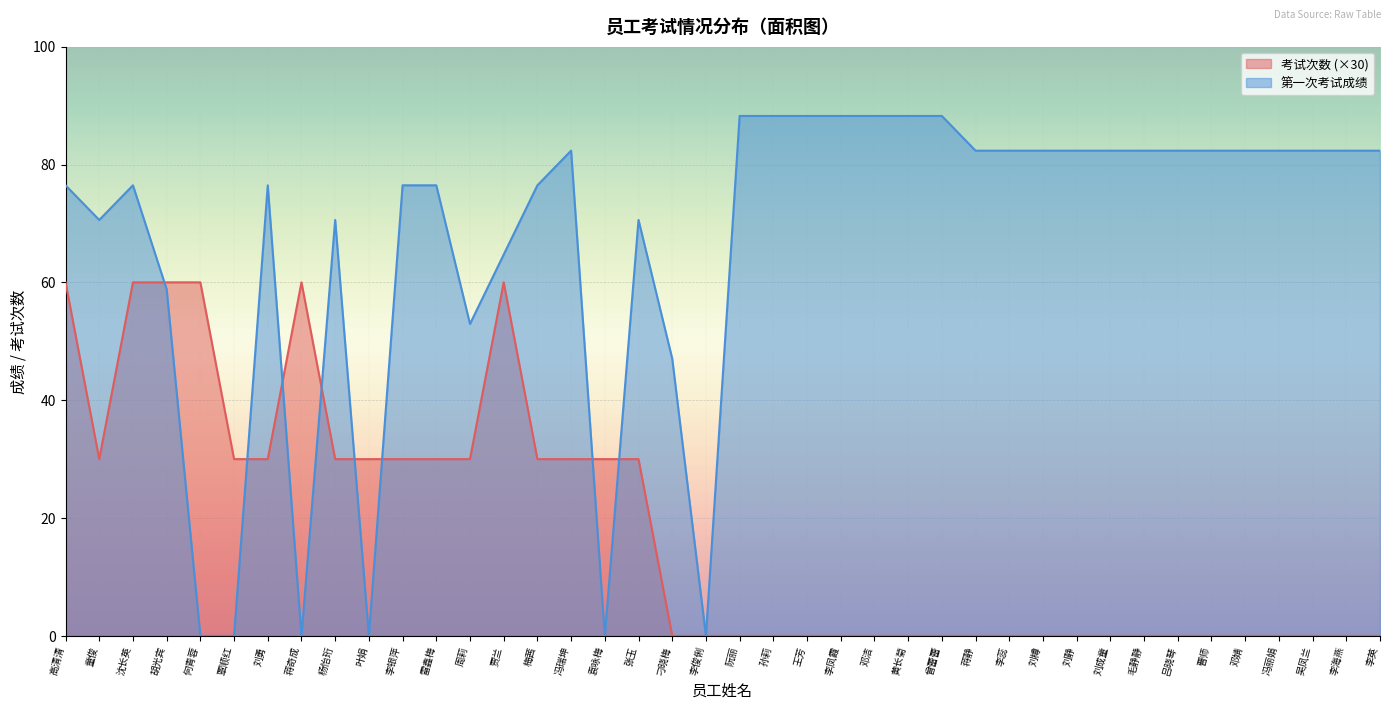

What is the difference between the maximum and minimum values in the 第一次考试成绩 series?

88.2